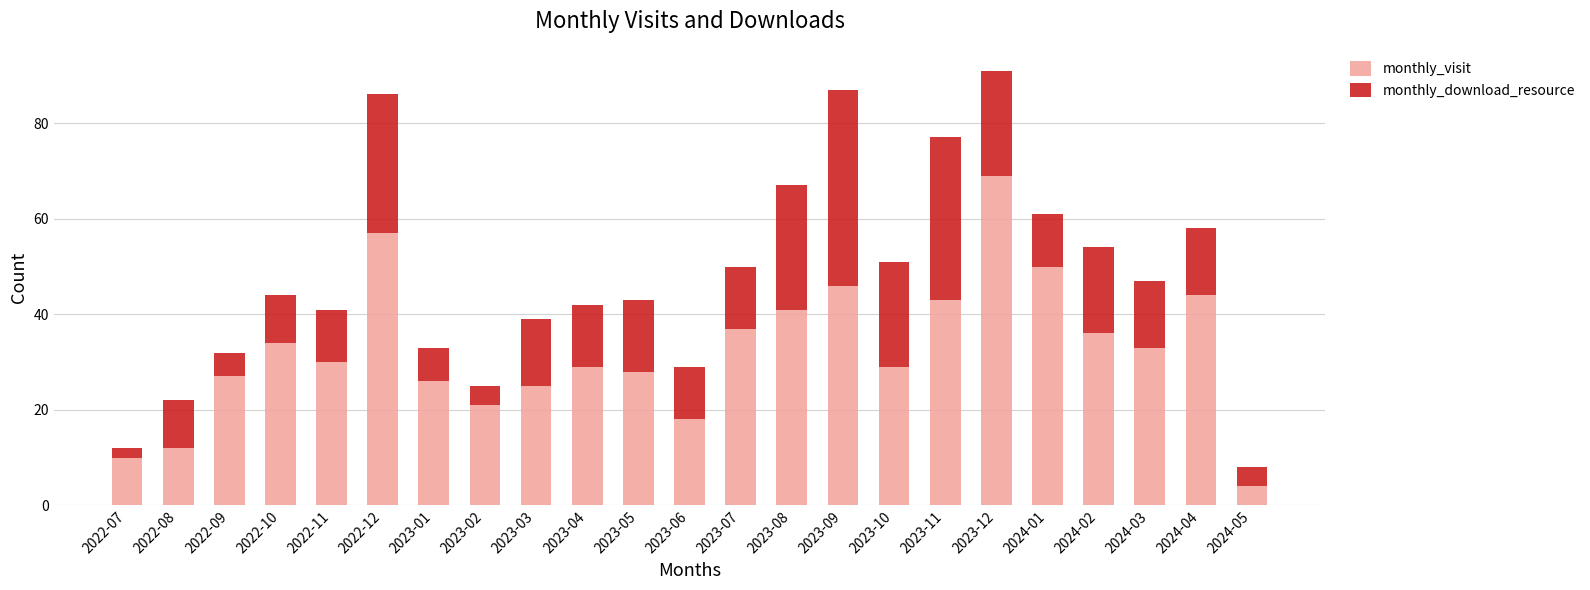

True or false: monthly_visit has a value of 33 at 2024-03.

True